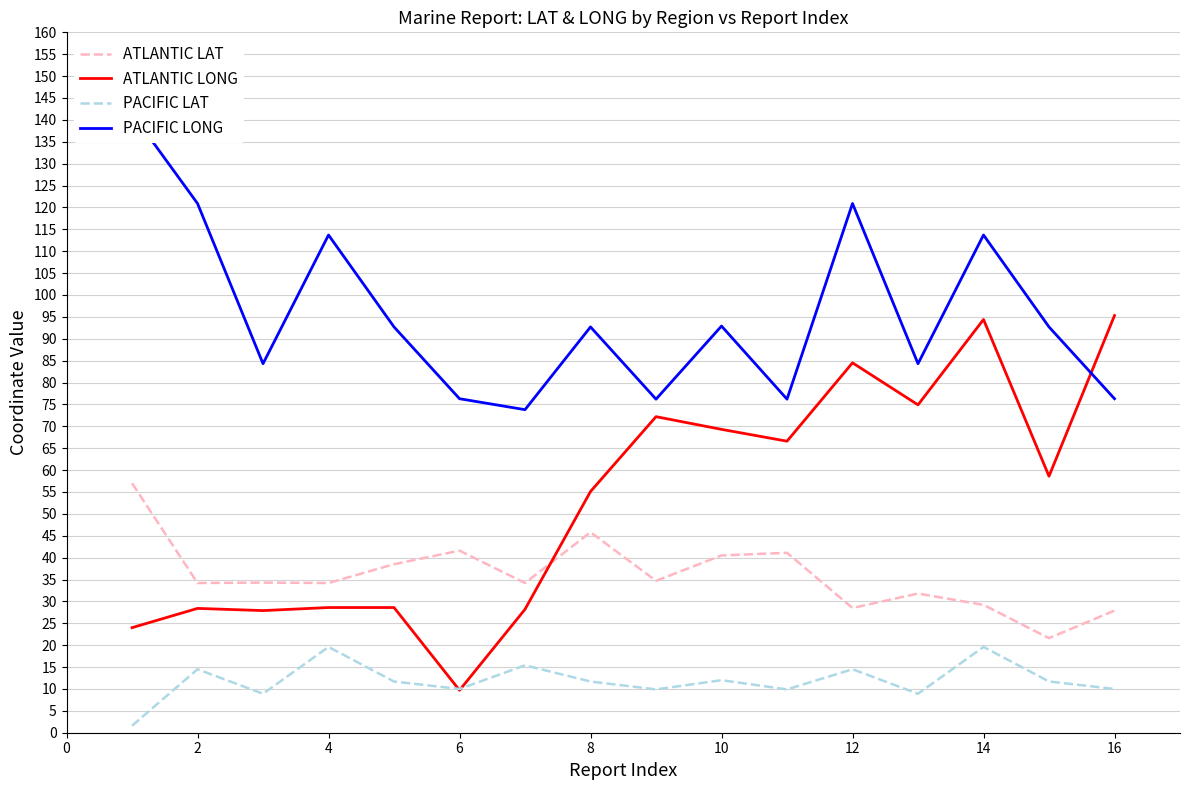

List the labels in order of ATLANTIC LONG value, smallest first.

10, 0, 4, 12, 2, 6, 8, 14, 14, 10, 18, 16, 12, 11, 13, 15